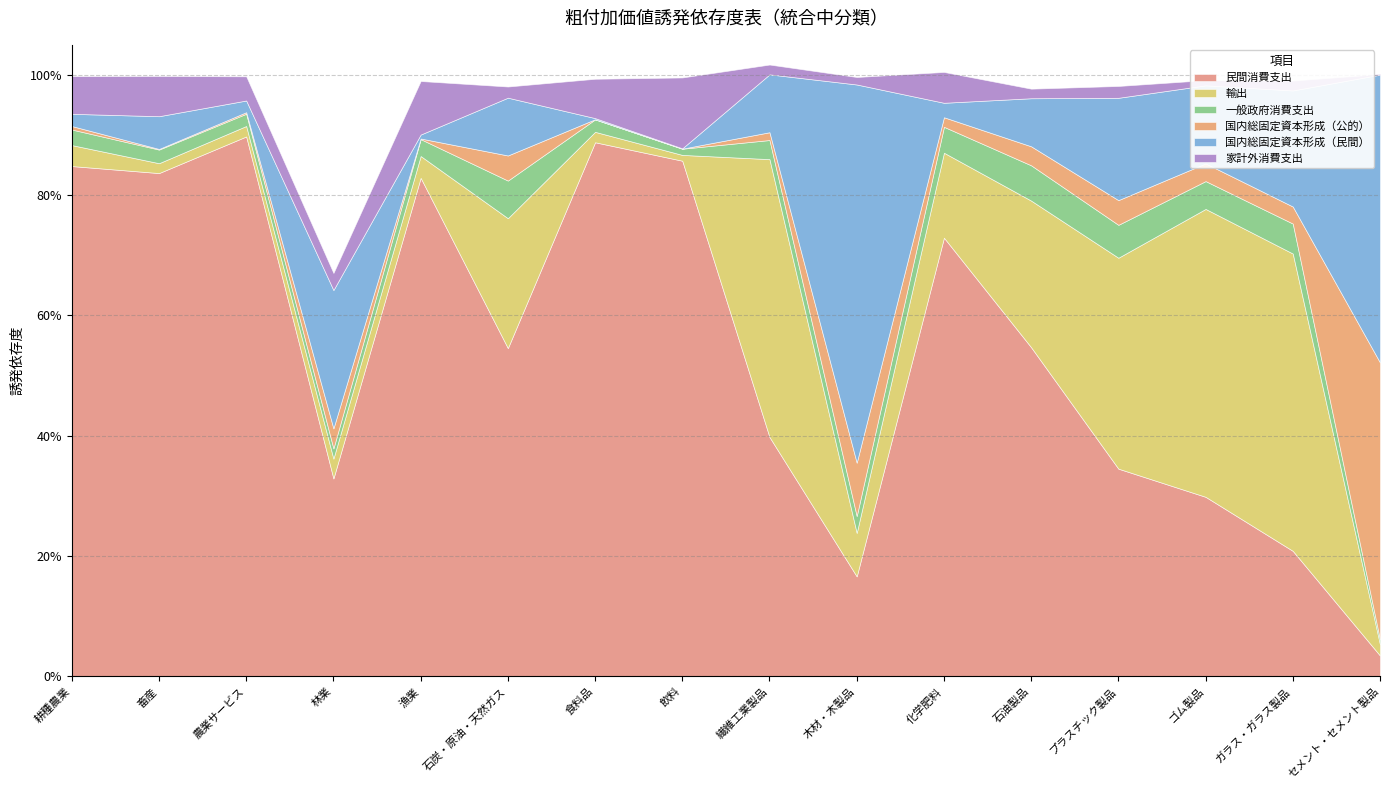

Does the chart have visible grid lines?

Yes